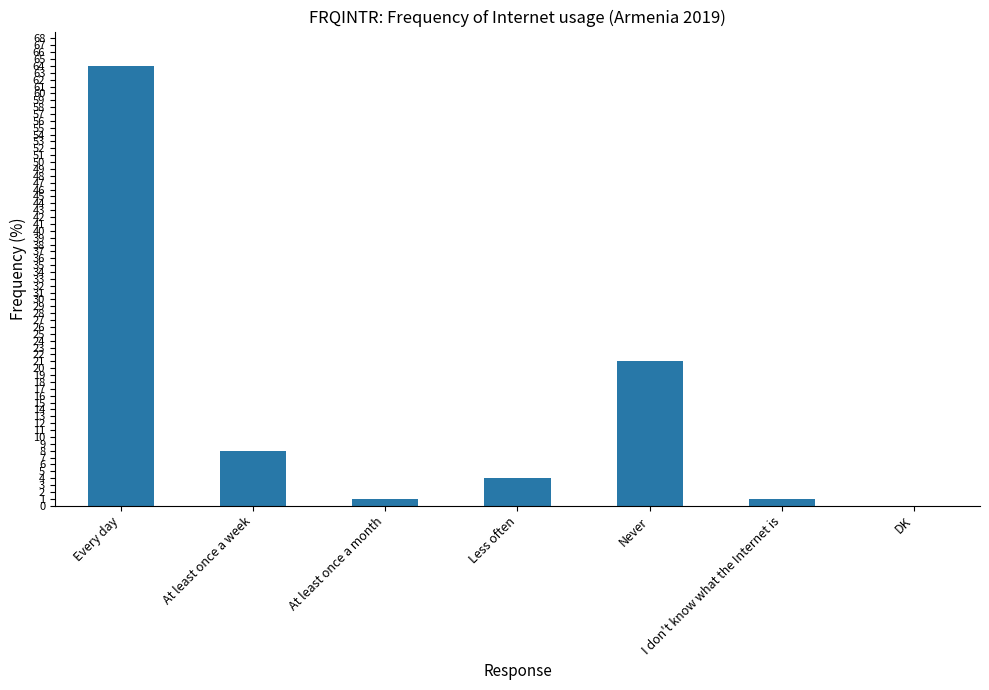

What is the maximum value shown in the chart?

64